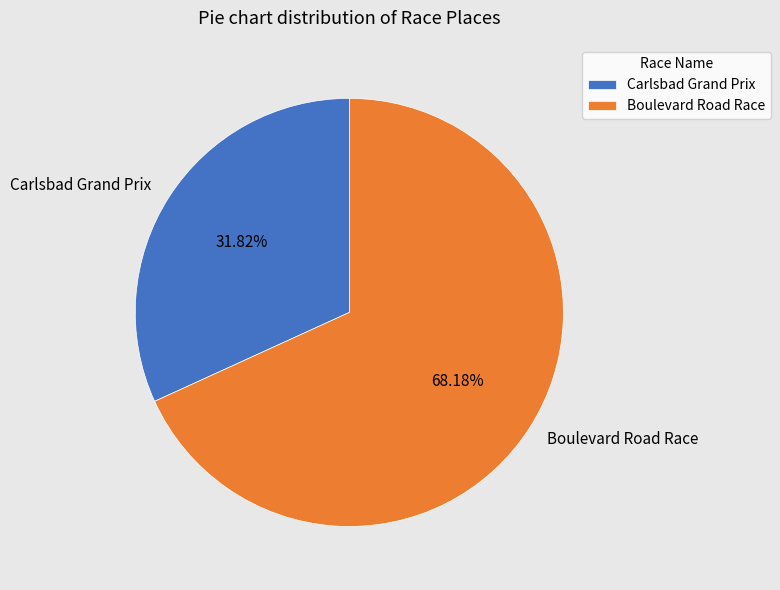

Which has a higher value, Boulevard Road Race or Carlsbad Grand Prix?

Boulevard Road Race